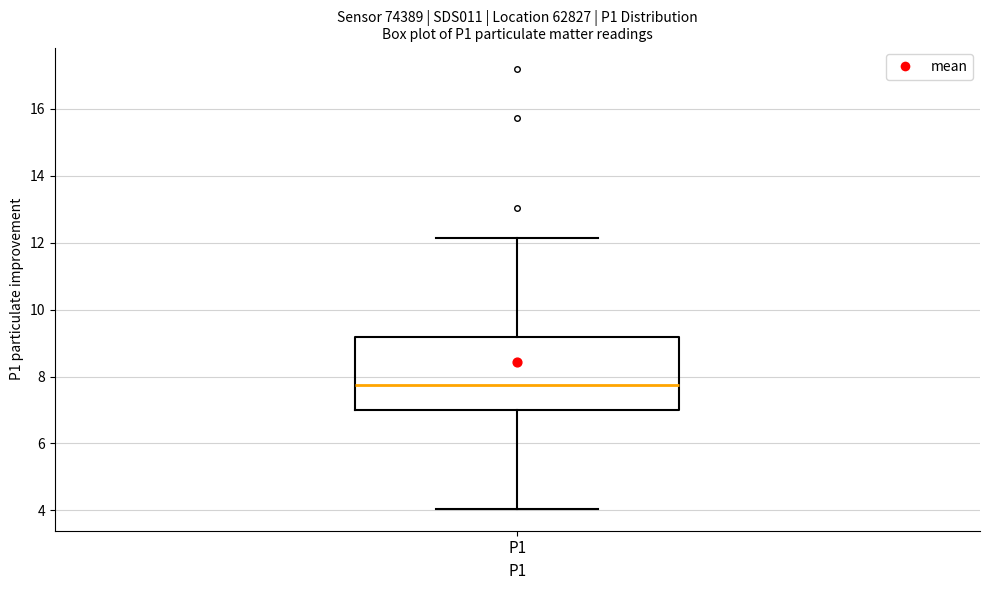

Transcribe this box plot: give where the median line is, the range the box spans, and where the two whiskers end, as read against the y-axis. The values are not printed on the chart, so give them approximately, as read against the axis.

median 7.8, box 7.0 to 9.2, whiskers 4.0 to 12.2